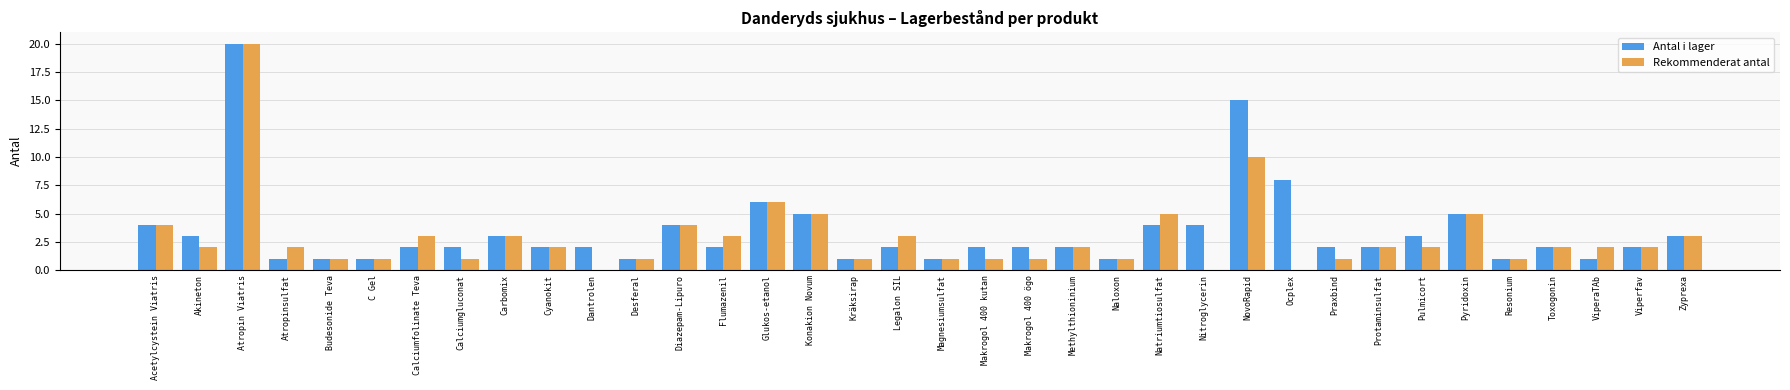

Which label corresponds to the largest value in the chart?

Atropin Viatris